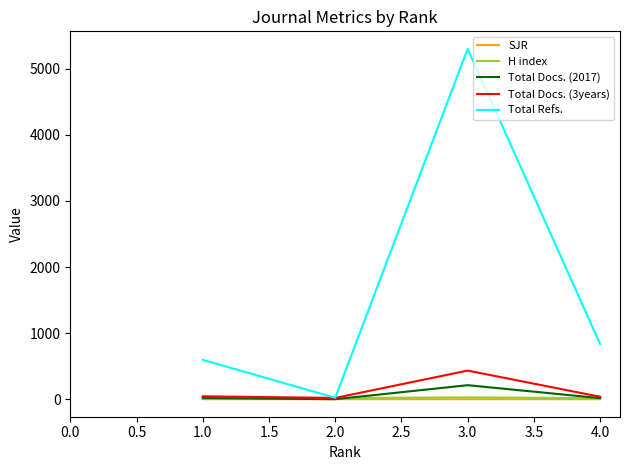

At how many categories does at least one series exceed 3483?

1